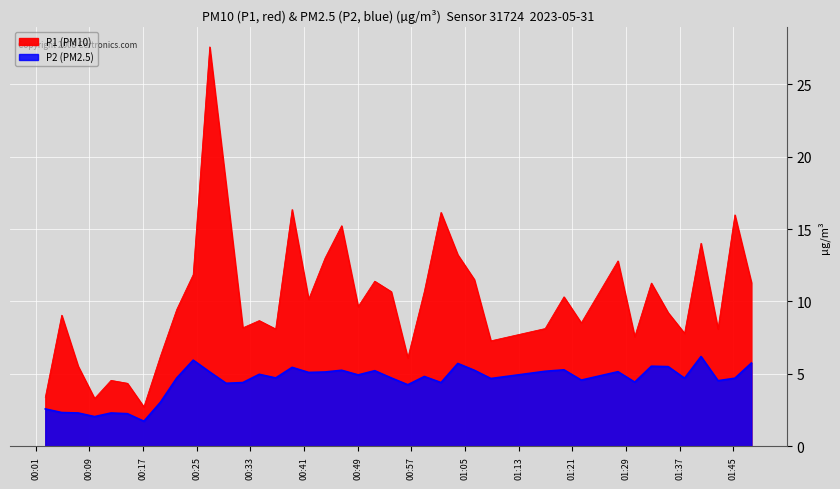

How many lines are shown in the chart?

2